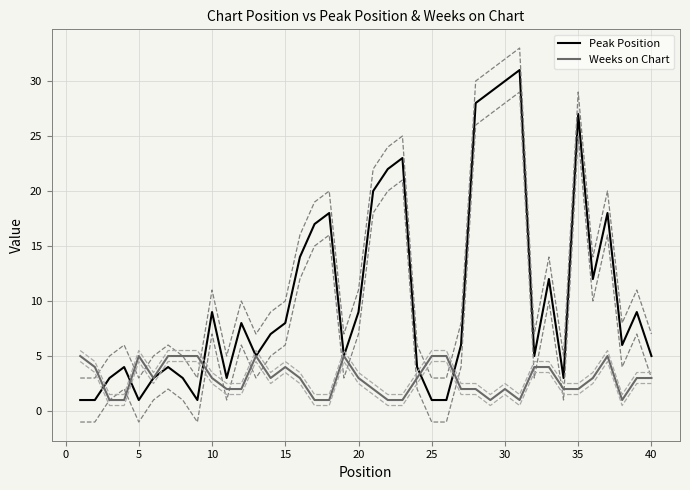

True or false: Weeks on Chart has more than 2 interior local peaks.

True